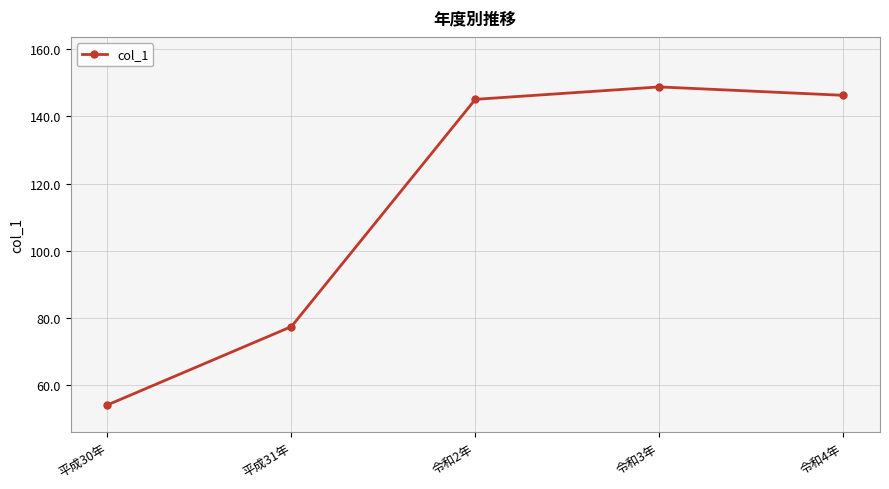

The chart shows a value of 72.6 at 令和2年. True or false?

False